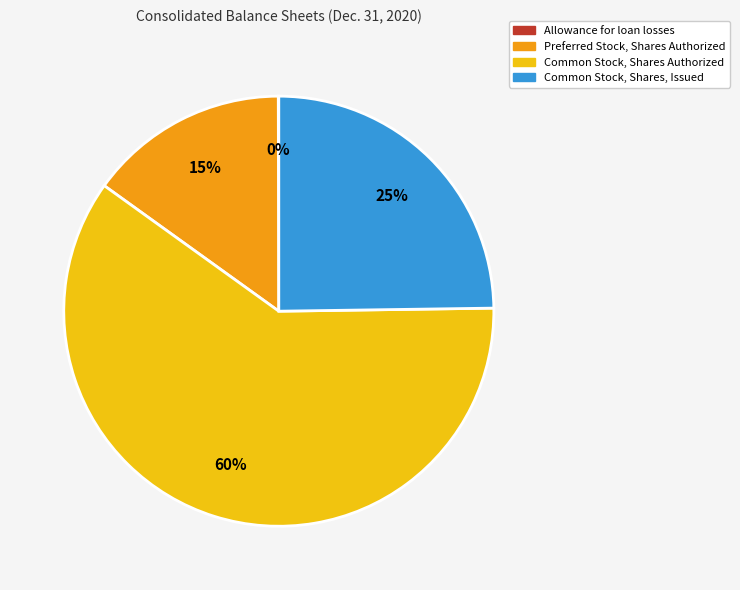

The Preferred Stock, Shares Authorized slice represents 15% of the pie. True or false?

True